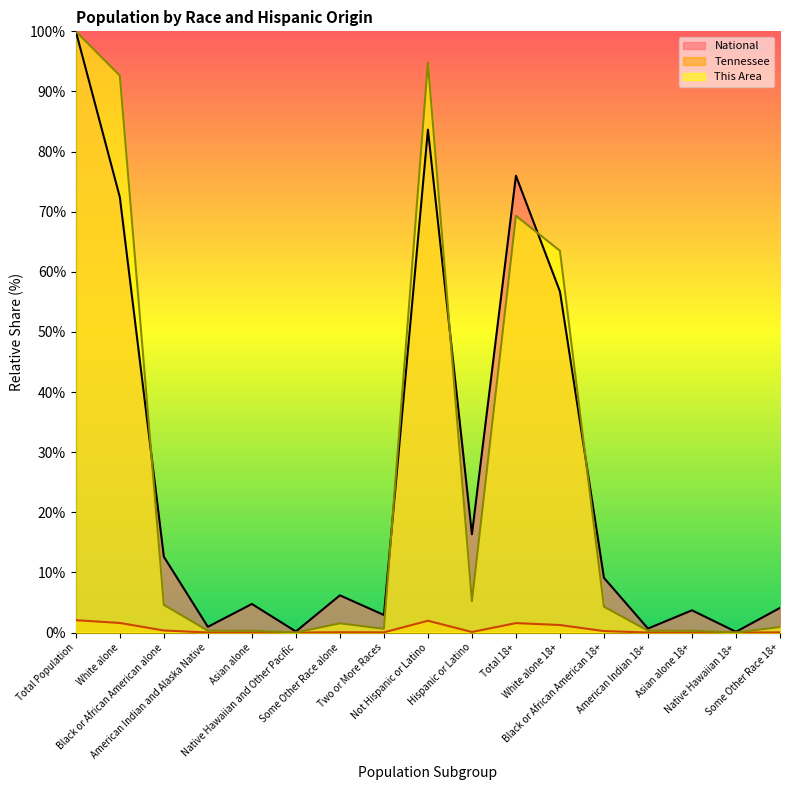

What is the difference between the This Area values at Total Population and Native Hawaiian 18+?

100.0